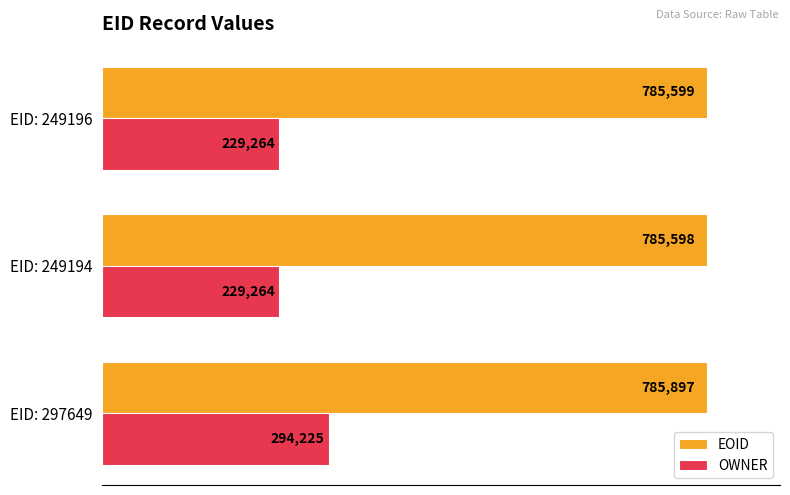

The value of OWNER at EID: 249194 is 93369. True or false?

False